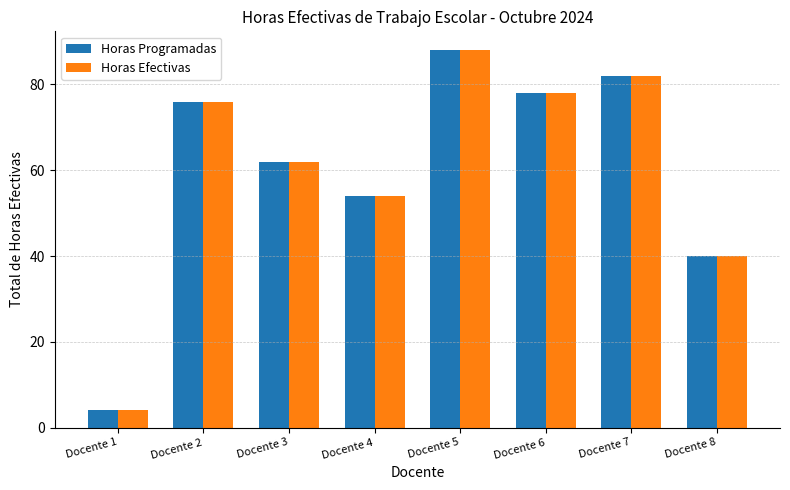

The Horas Efectivas series shows 64 at Docente 8. True or false?

False